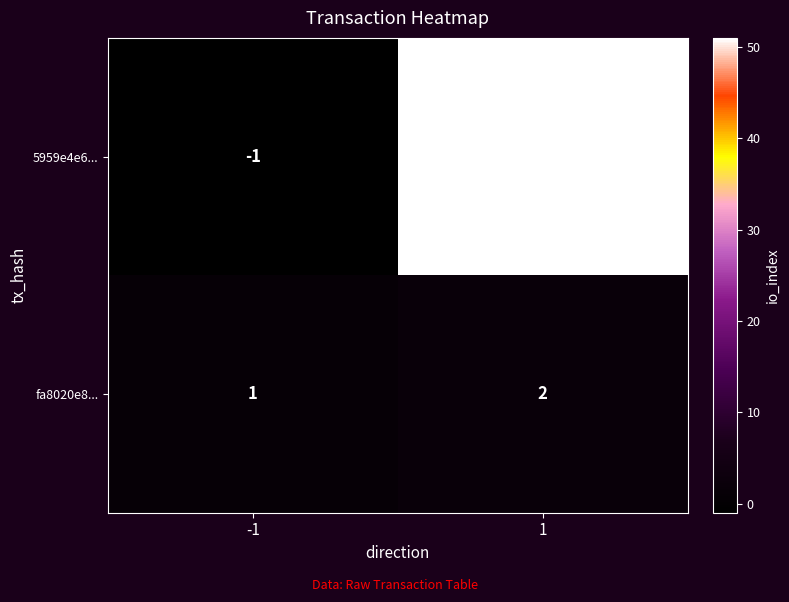

Reading left to right, extract all data points from this chart.

5959e4e6...: -1=-1	1=51
fa8020e8...: -1=1	1=2